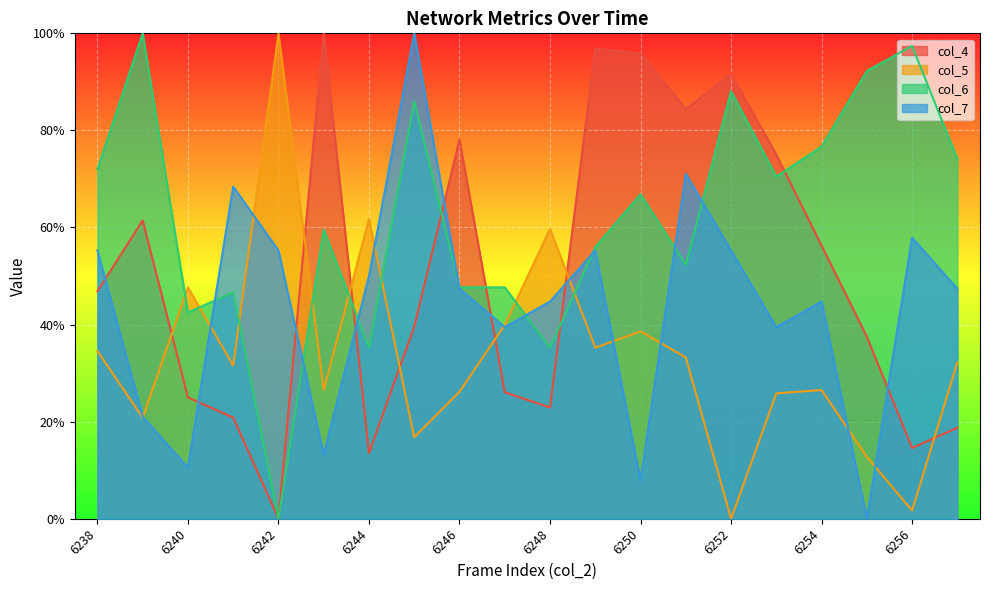

Is it true that col_4 equals 1.4 at 6249?

False